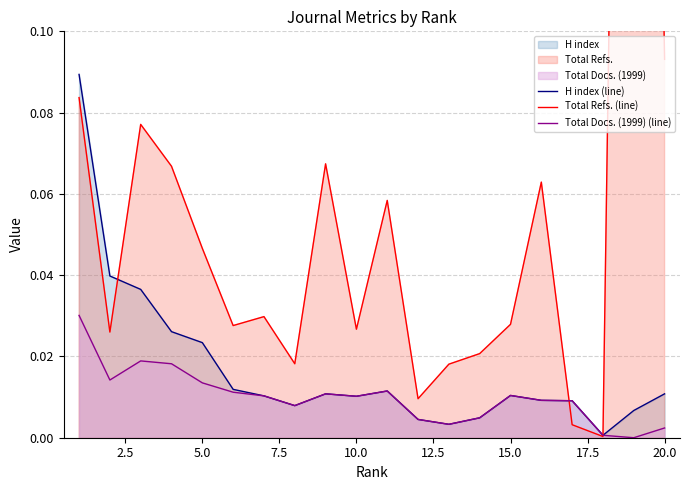

In Total Refs. (line), how many points are lower than both neighbors (excluding endpoints)?

6